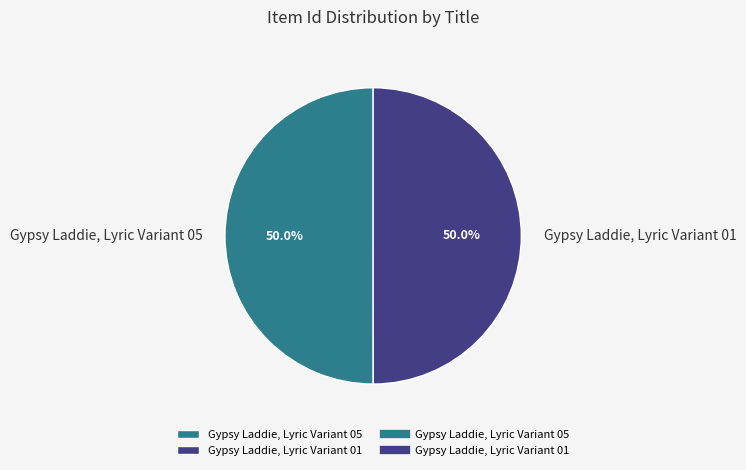

What percentage is NOT represented by Gypsy Laddie, Lyric Variant 05?

50.0%